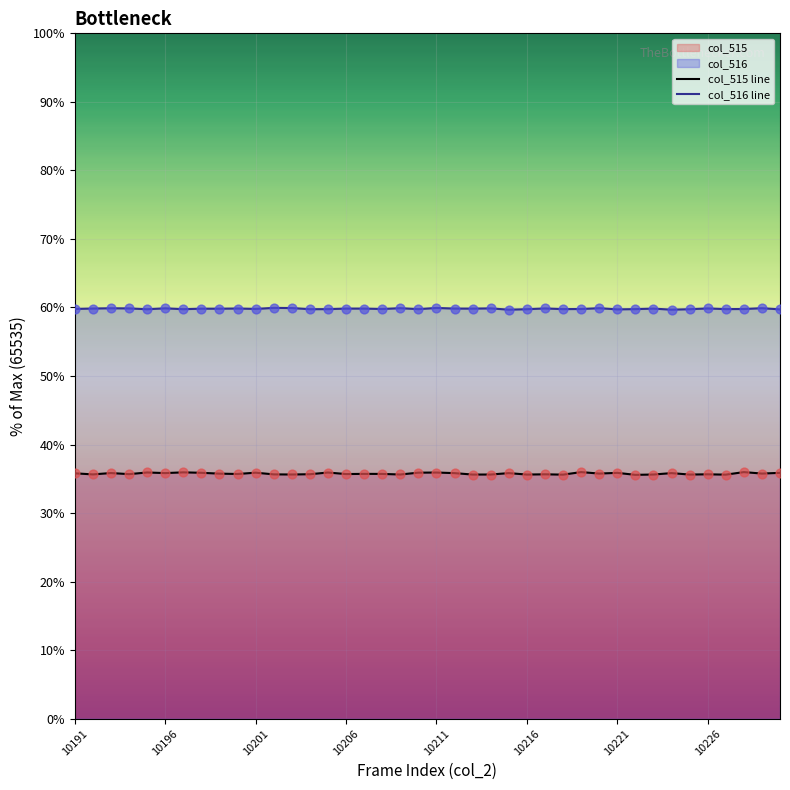

What is the highest value of the col_516 line series?

59.9